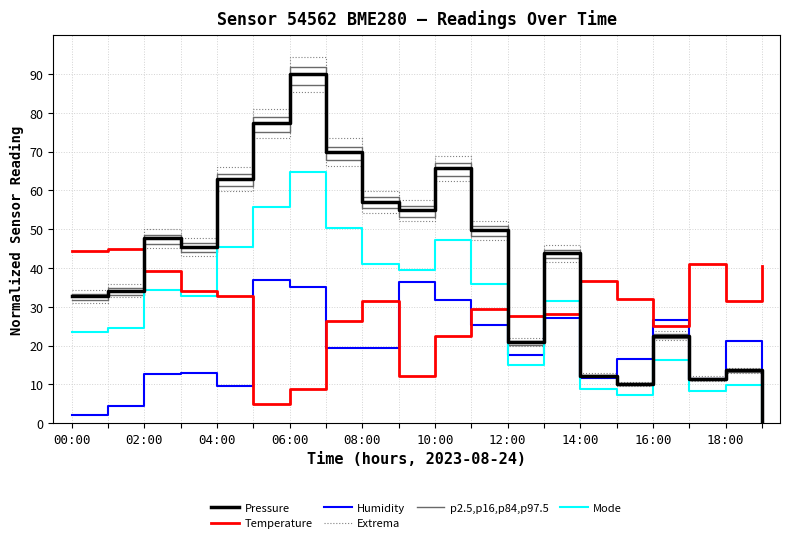

True or false: p2.5,p16,p84,p97.5 and Mode intersect in this chart.

False